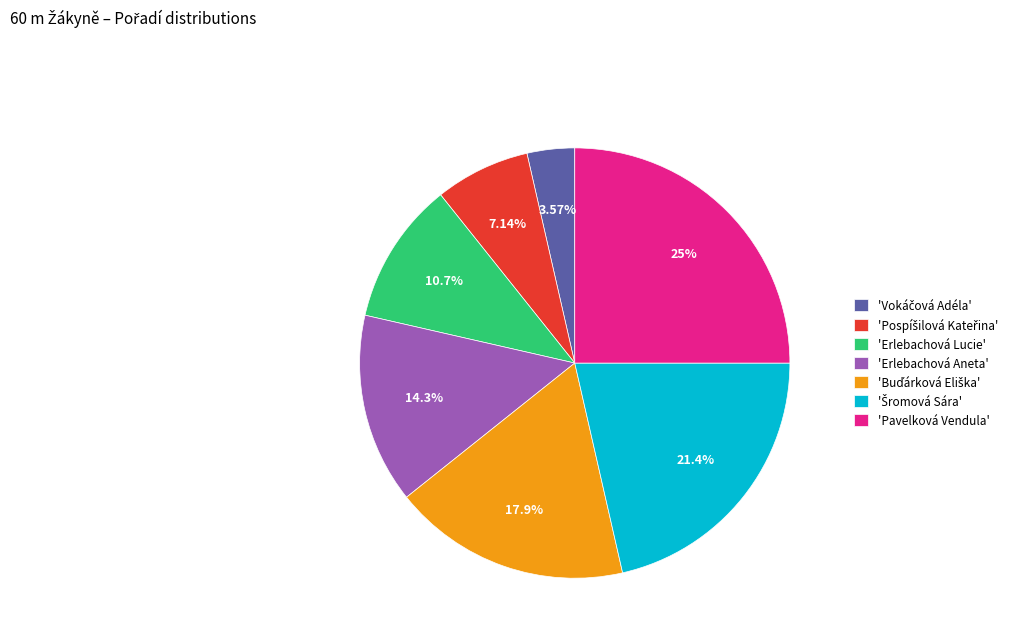

What is the largest slice in the pie chart?

'Pavelková Vendula'